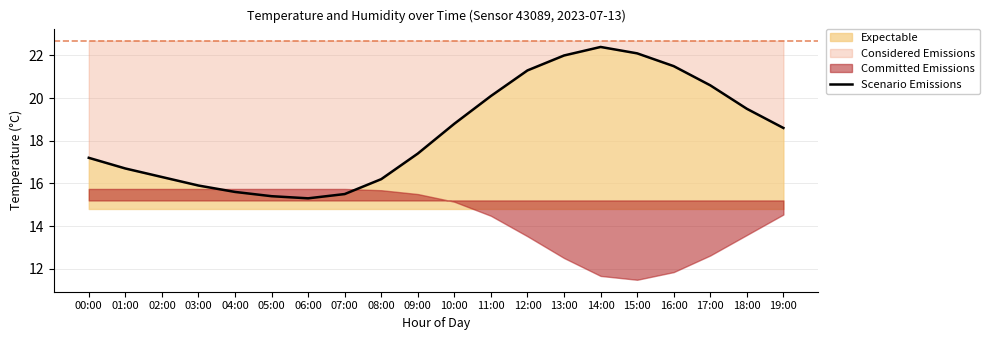

At which label is the value closest to 18?

09:00